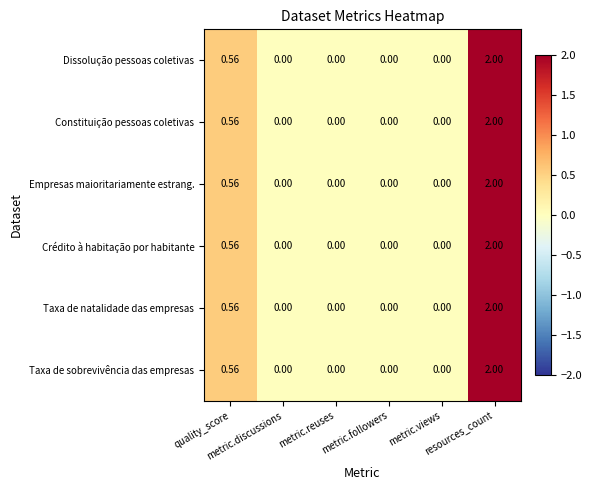

At which category is the sum across all series the highest?

resources_count